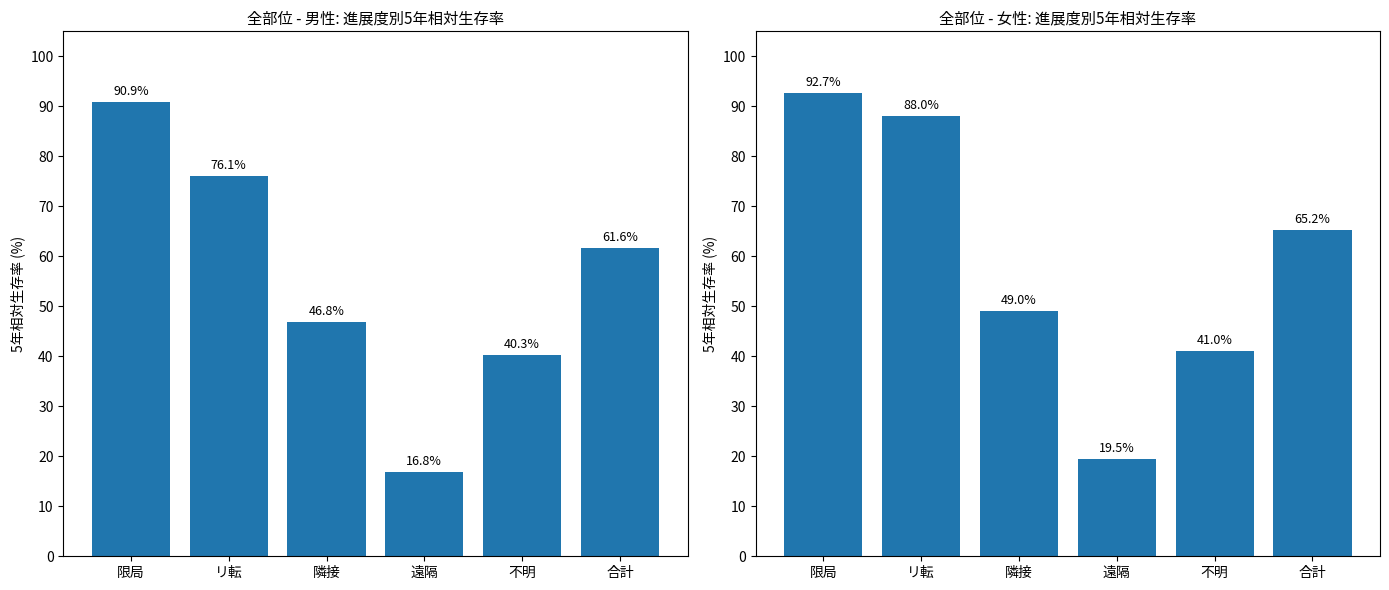

Reading left to right, transcribe all the data shown in this chart.

男:5年相対生存率: 限局=90.9	リ転=76.1	隣接=46.8	遠隔=16.8	不明=40.3	合計=61.6
女:5年相対生存率: 限局=92.7	リ転=88.0	隣接=49.0	遠隔=19.5	不明=41.0	合計=65.2